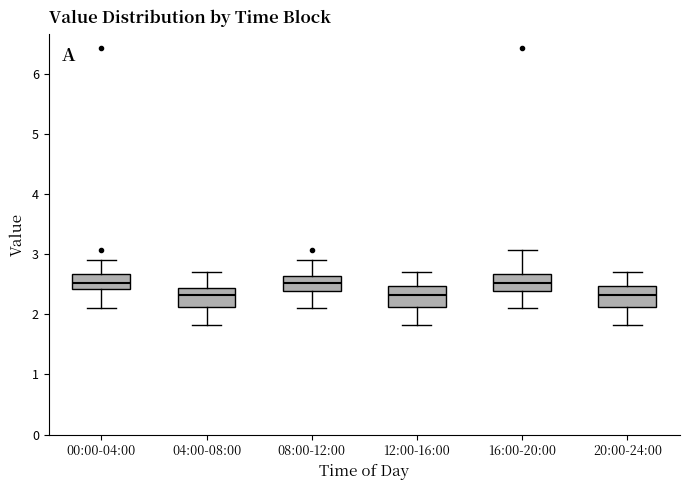

Reading left to right, transcribe this box plot: for each box, give where its median line is, the range the box spans, and where its two whiskers end, as read against the y-axis. The values are not printed on the chart, so give them approximately, as read against the axis.

00:00-04:00: median 2.5, box 2.4 to 2.7, whiskers 2.1 to 2.9
04:00-08:00: median 2.3, box 2.1 to 2.4, whiskers 1.8 to 2.7
08:00-12:00: median 2.5, box 2.4 to 2.6, whiskers 2.1 to 2.9
12:00-16:00: median 2.3, box 2.1 to 2.5, whiskers 1.8 to 2.7
16:00-20:00: median 2.5, box 2.4 to 2.7, whiskers 2.1 to 3.1
20:00-24:00: median 2.3, box 2.1 to 2.5, whiskers 1.8 to 2.7